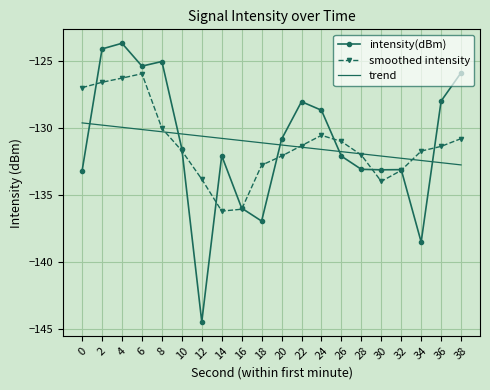

What is the minimum value shown in the chart?

-144.5